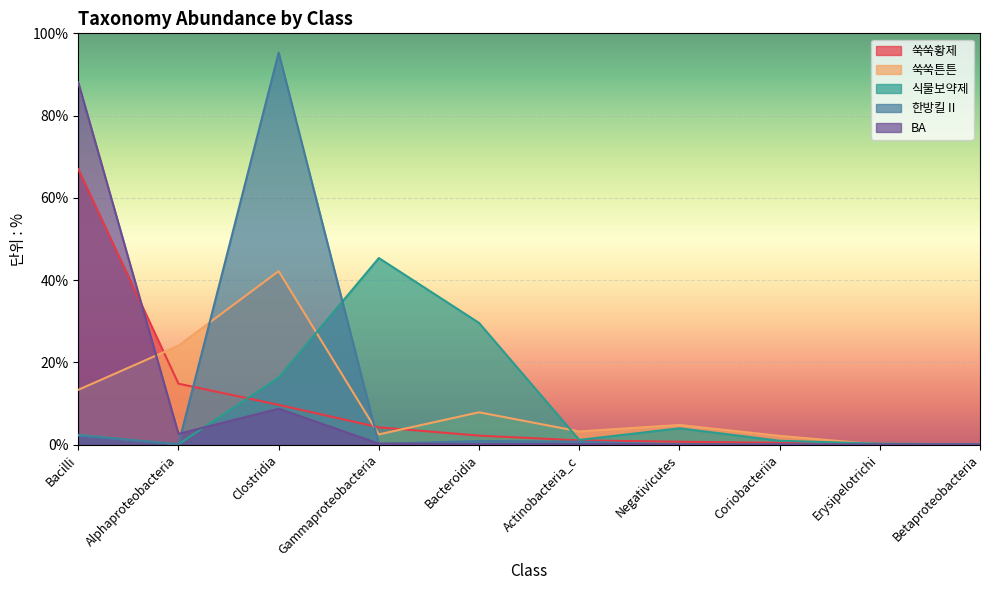

Reading left to right, extract all data points from this chart.

쑥쑥황제: 67.0	14.8	9.7	4.2	2.2	1.0	0.7	0.4	0.0	0.0
쑥쑥튼튼: 13.3	24.0	42.2	2.5	7.9	3.2	4.8	2.1	0.0	0.0
식물보약제: 2.3	0.1	16.3	45.4	29.6	1.1	4.0	0.9	0.2	0.0
한방킬Ⅱ: 2.2	0.1	95.3	0.2	0.9	0.7	0.0	0.0	0.0	0.0
BA: 88.1	2.6	8.7	0.2	0.1	0.1	0.0	0.0	0.0	0.0